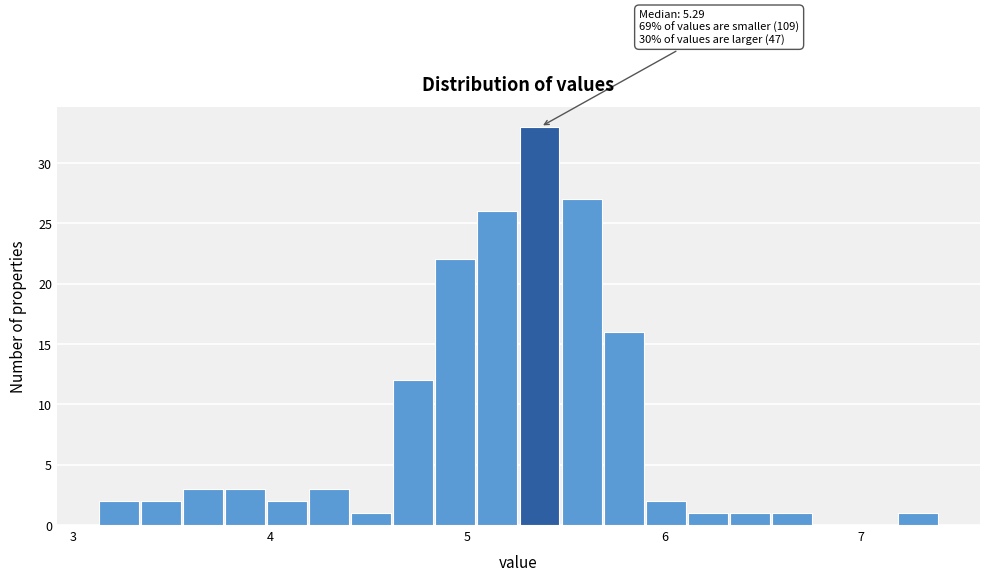

Read against the x-axis, roughly where is the centre of the tallest bar?

5.4